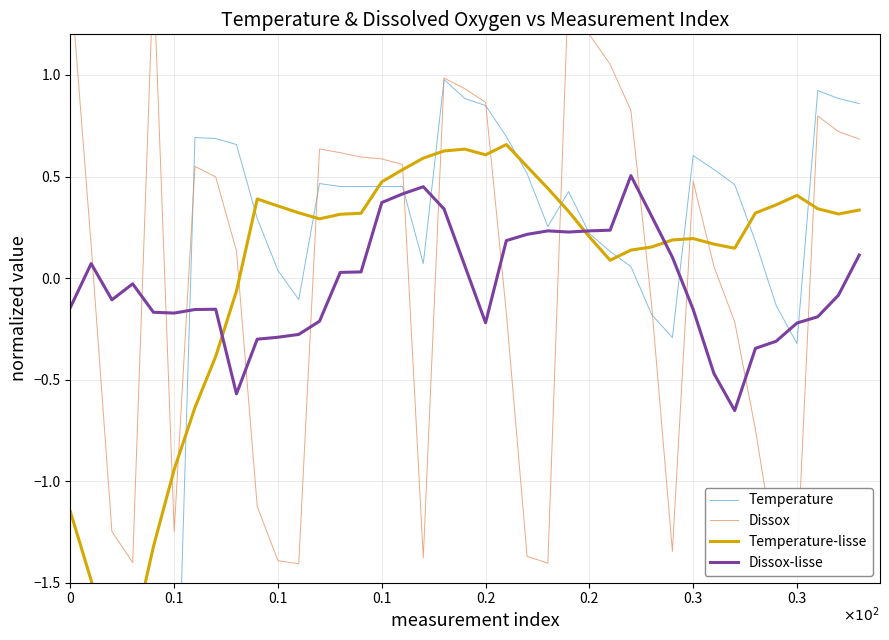

What are all the series names shown in the legend?

Temperature, Dissox, Temperature-lisse, Dissox-lisse